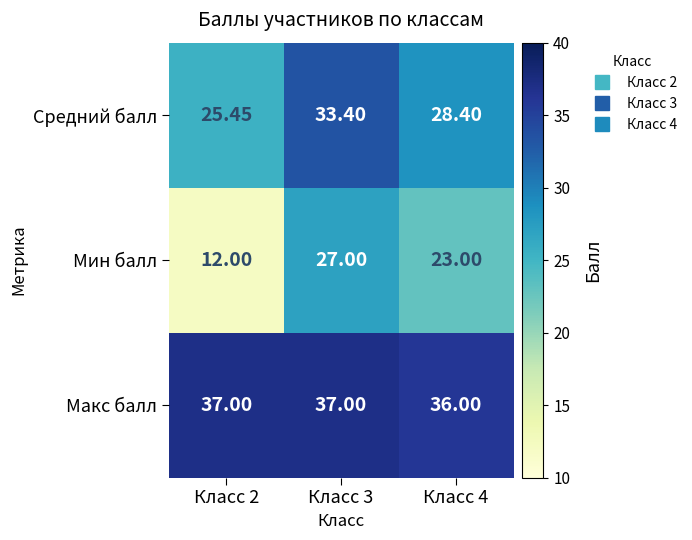

Which series changed the most between Класс 2 and Класс 4?

Мин балл